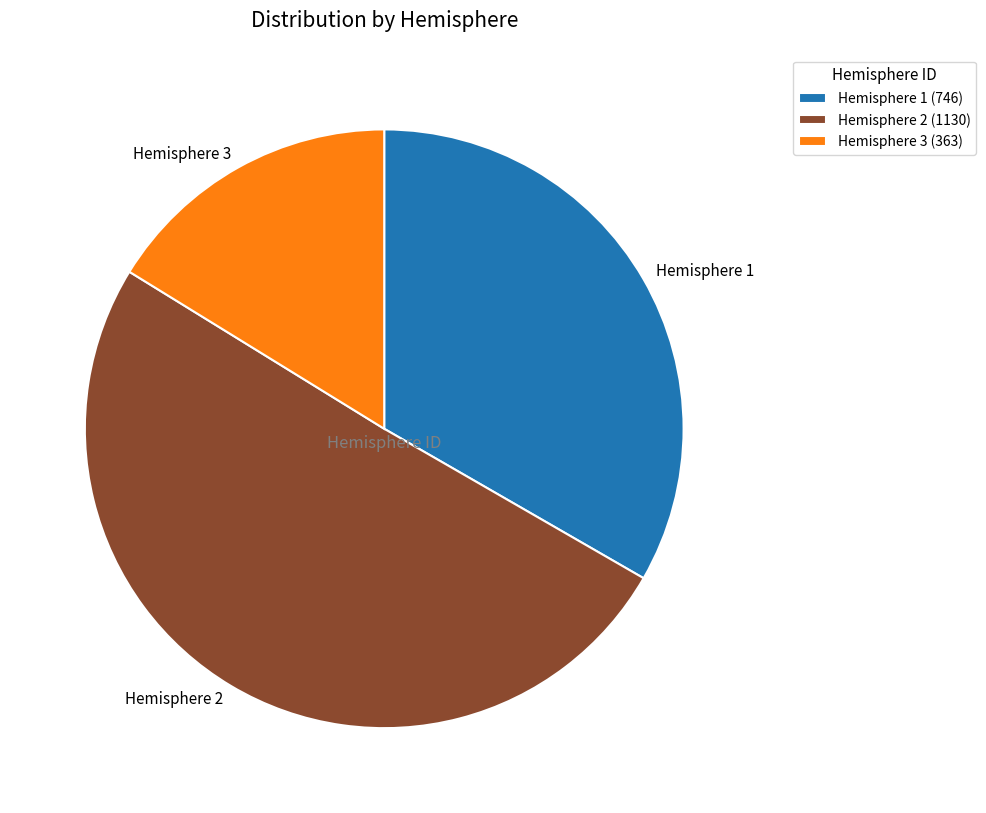

Combined, do Hemisphere 3 and Hemisphere 2 account for over 50%?

Yes